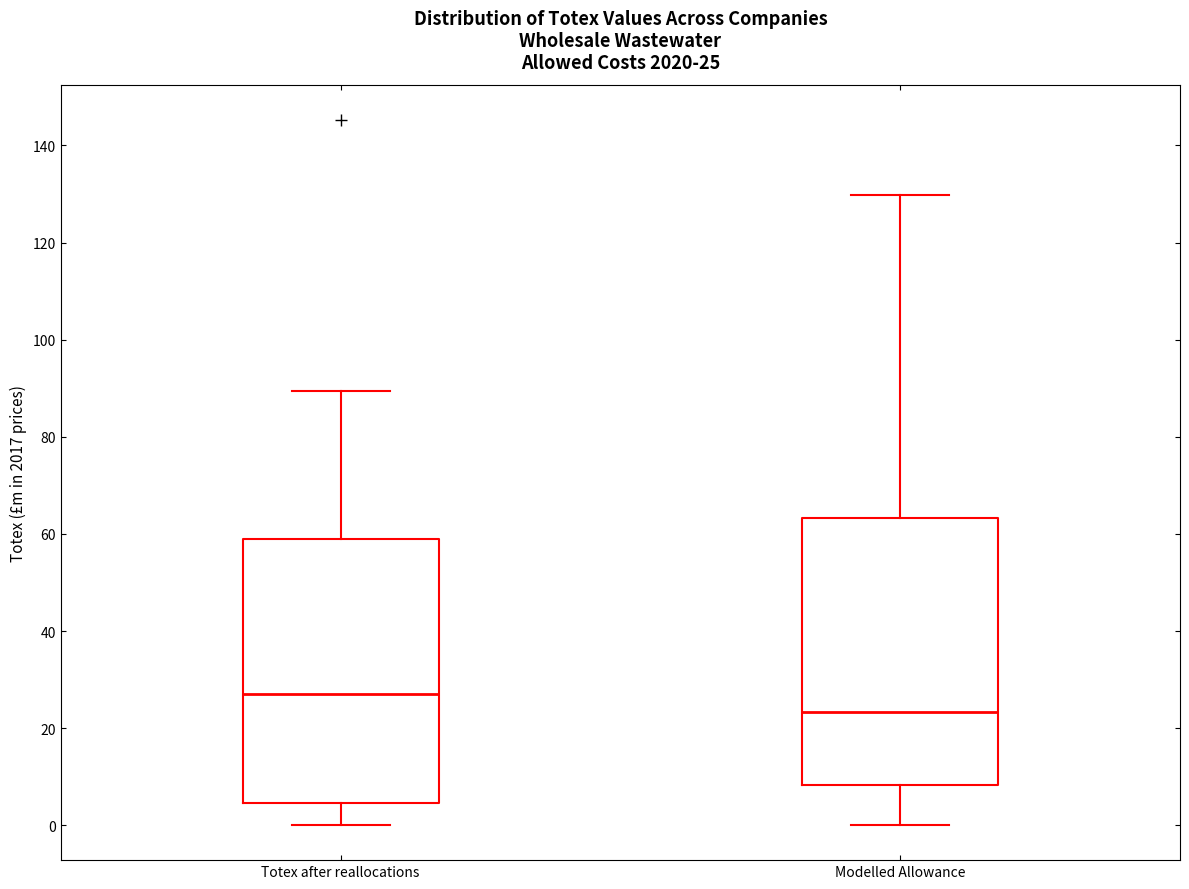

Which box's median line is the highest?

Totex after reallocations